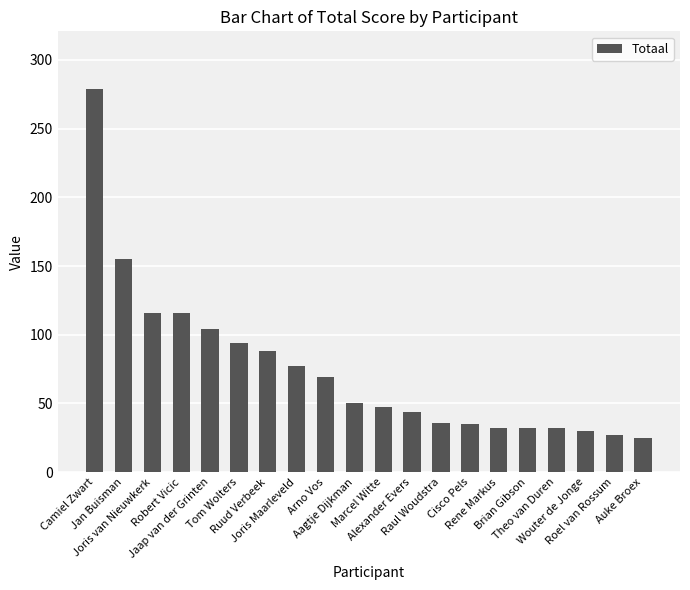

True or false: the data shows 35 at Cisco Pels.

True